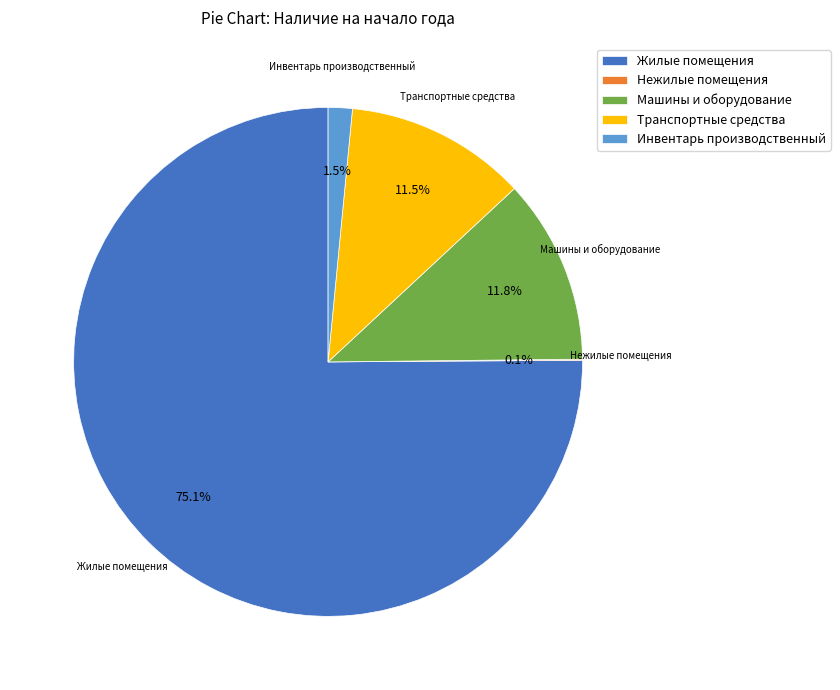

Which category accounts for the majority?

Жилые помещения